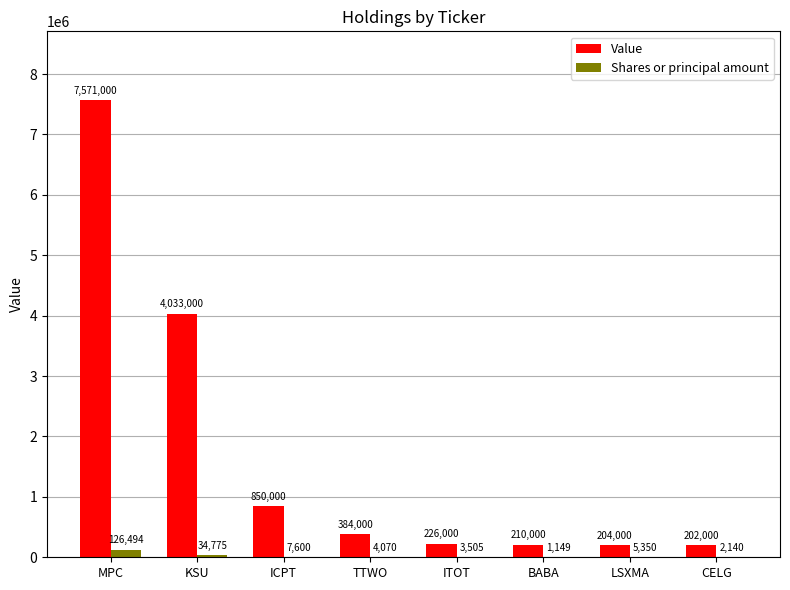

Read the Value value at LSXMA, to the nearest 10.

204000